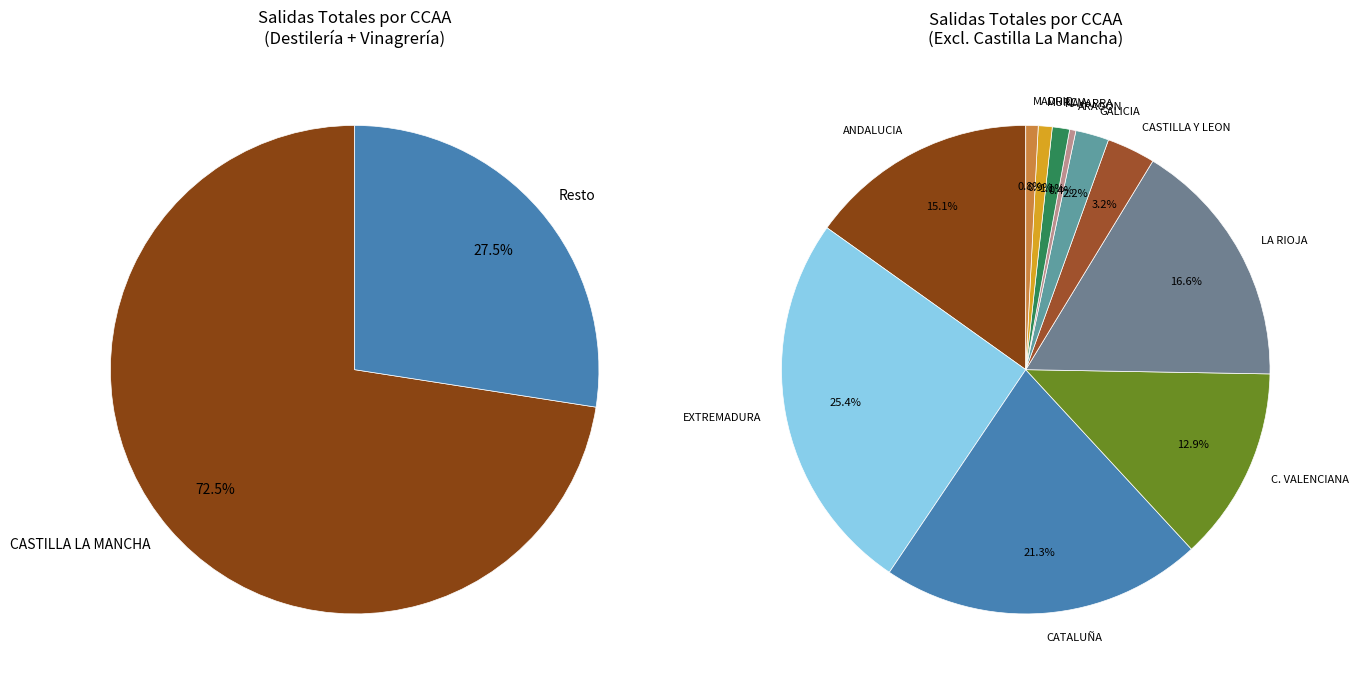

To the nearest percent, what percentage of the pie is EXTREMADURA?

7%